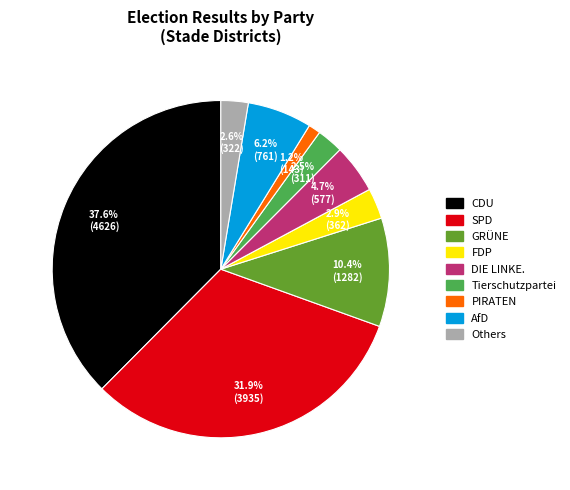

Does CDU account for over 50% of the chart?

No